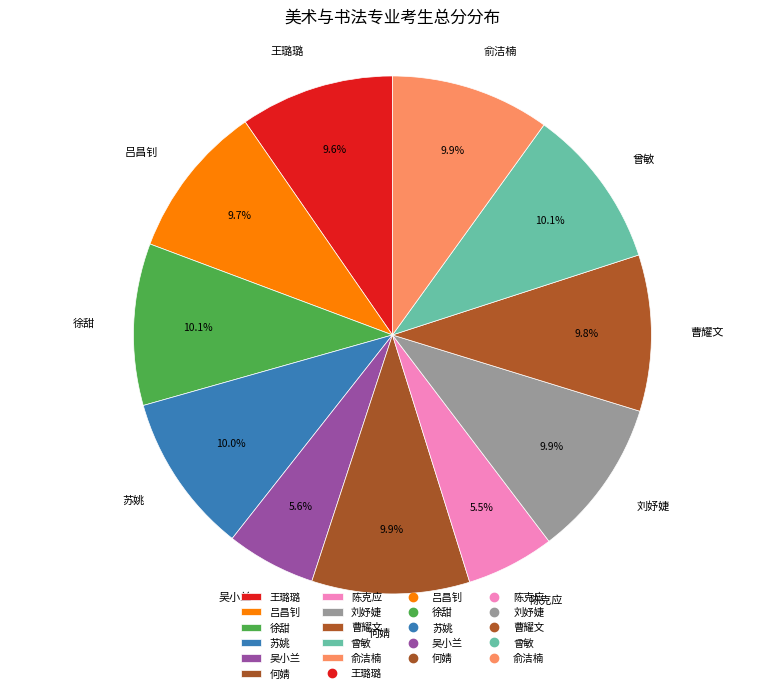

Does 王璐璐 account for over 50% of the chart?

No